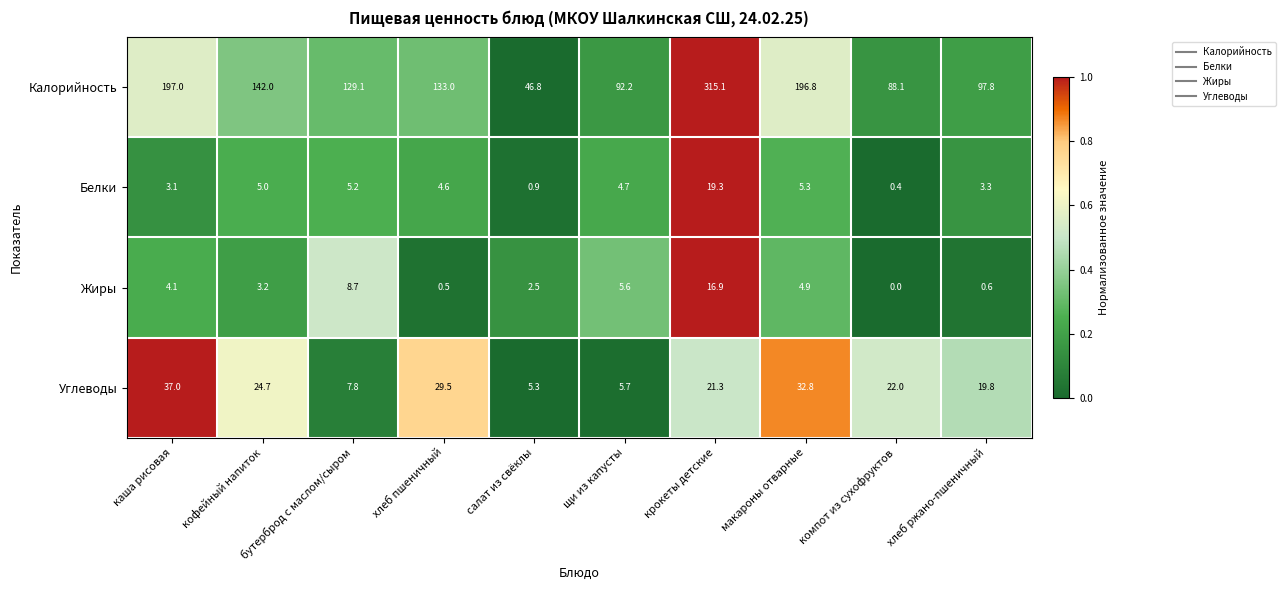

What is the difference between the maximum and minimum values in the Углеводы series?

31.7